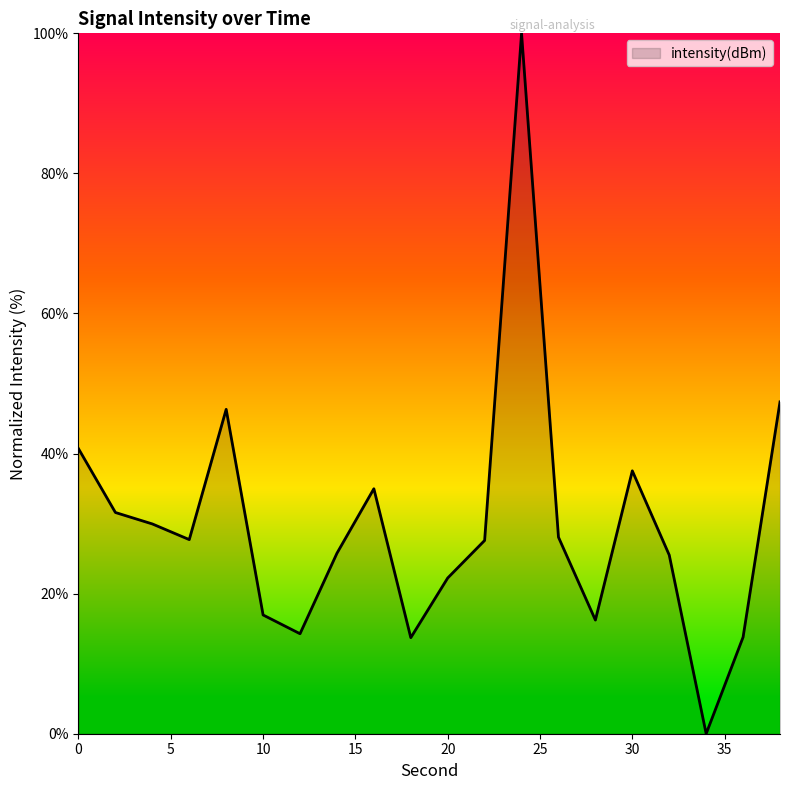

How many categories are shown in the chart?

20